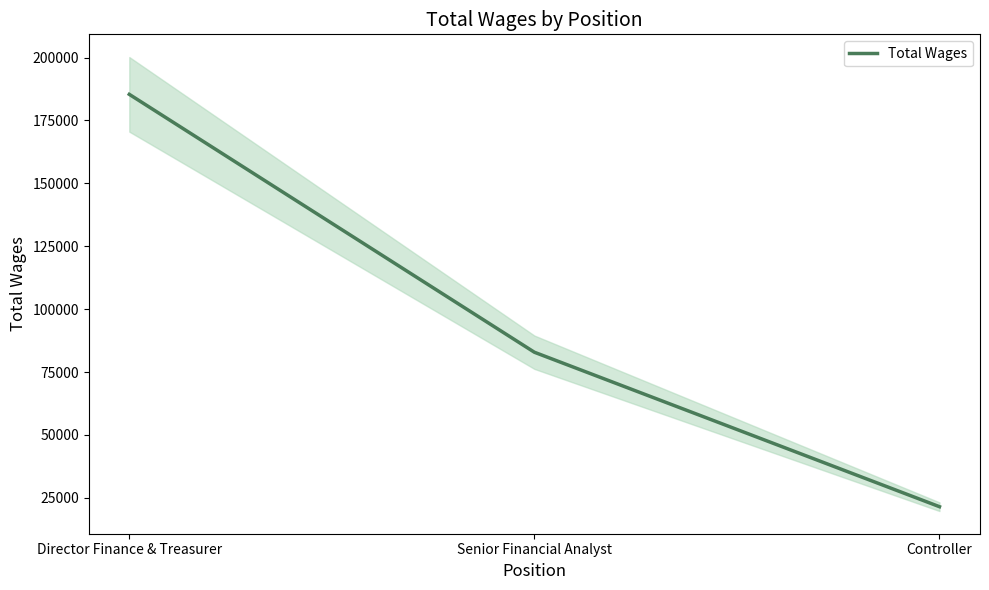

Is this an area chart (filled region under the line)?

No